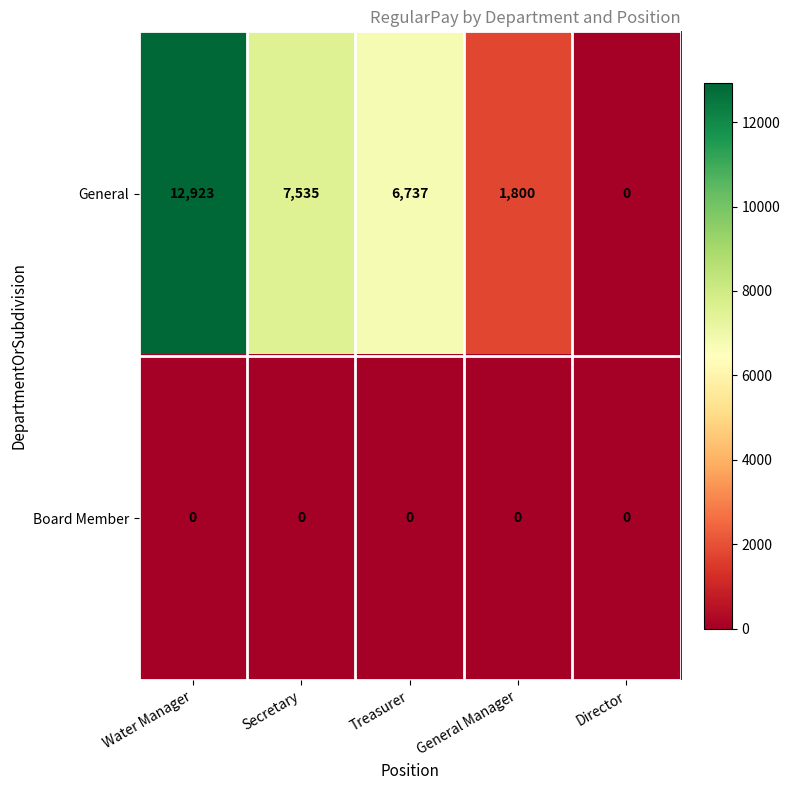

The General series shows 2867 at General Manager. True or false?

False